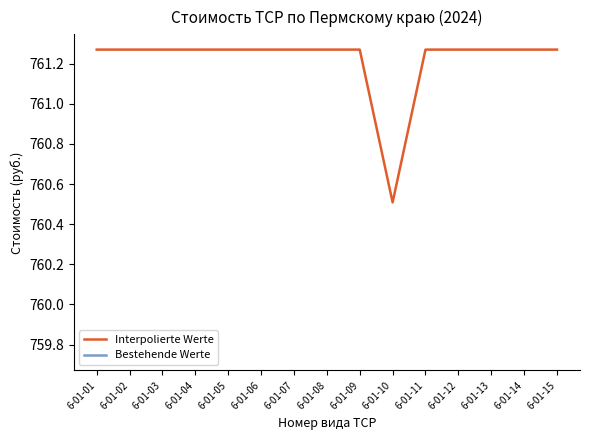

True or false: Bestehende Werte and Interpolierte Werte intersect in this chart.

False